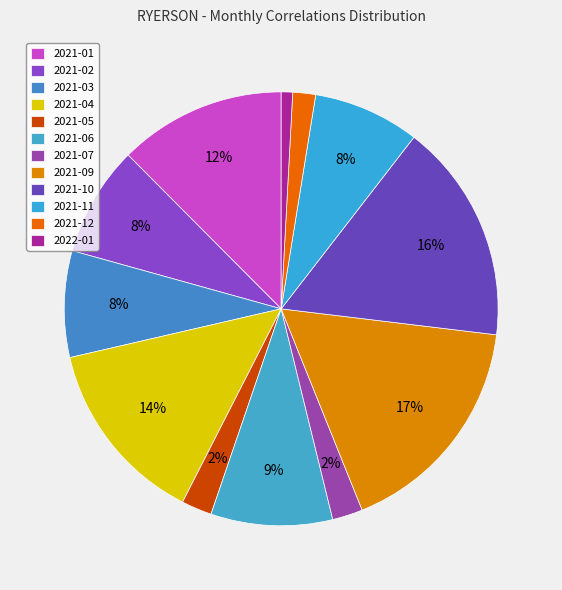

Count the number of slices in the pie.

12